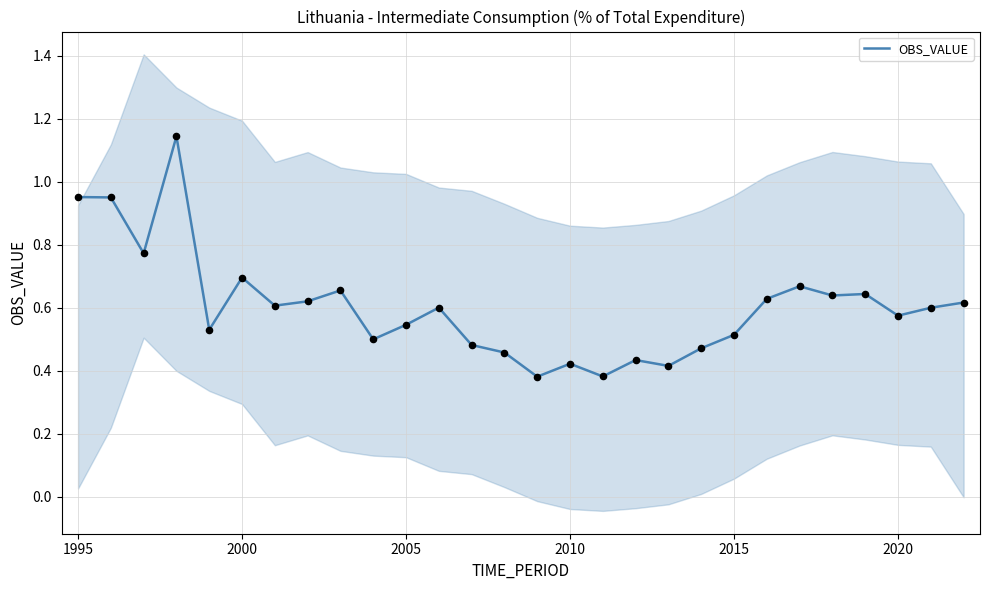

The value of OBS_VALUE at 2000 is 0.7. True or false?

True